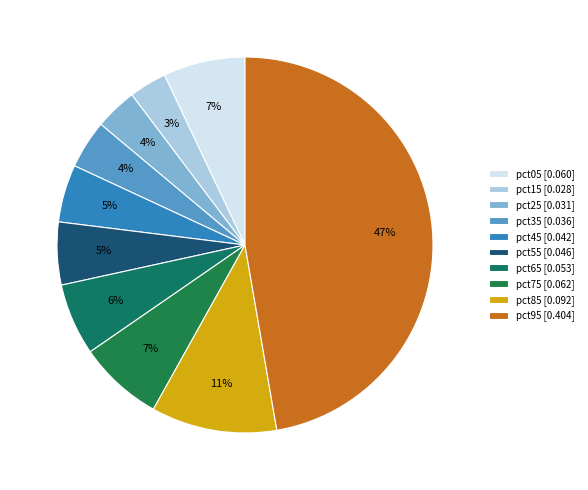

To the nearest percent, what portion does pct65 represent?

6%